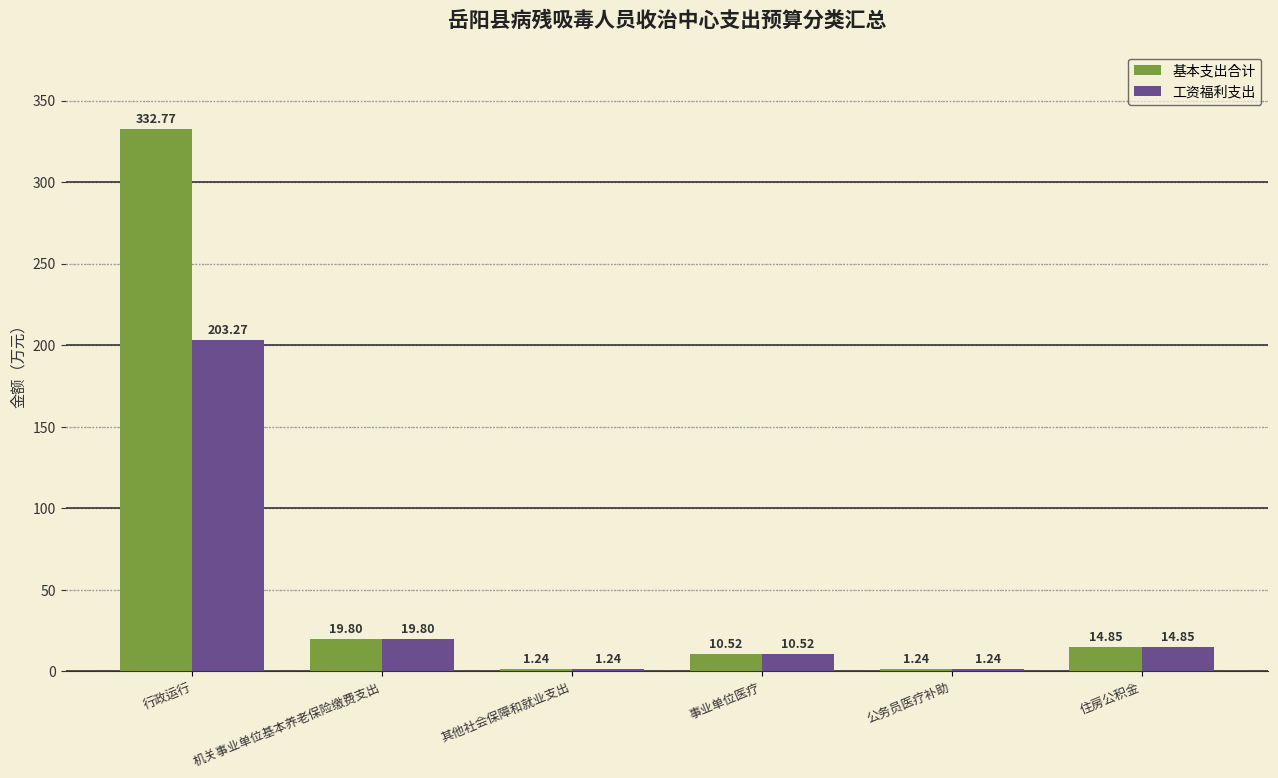

How many bars are there in each group?

2